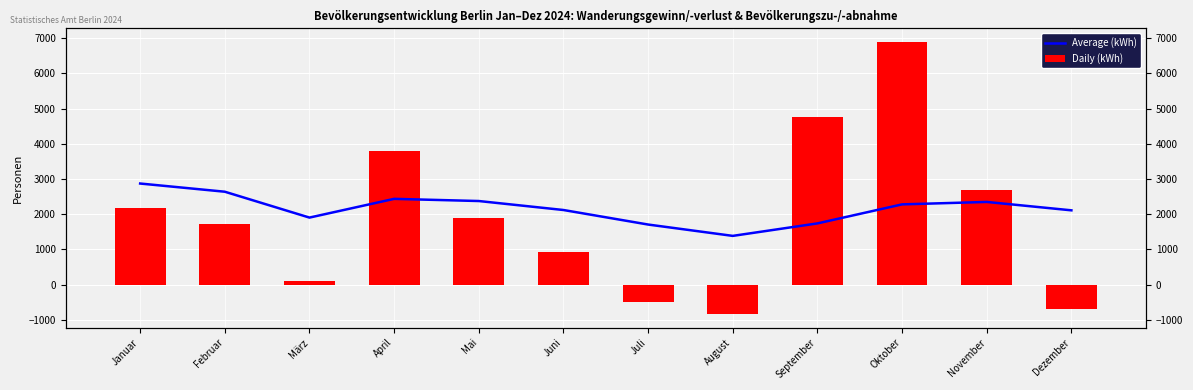

What is the difference between the highest and lowest values at Februar?

919.0